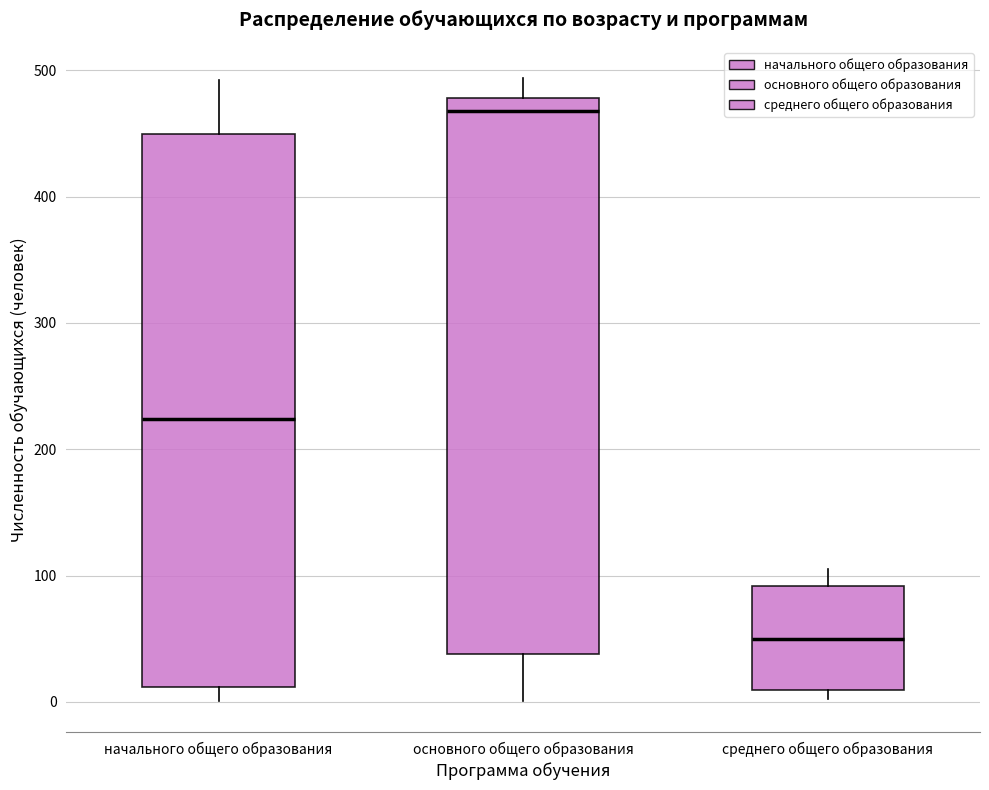

Reading left to right, read every box against the y-axis: the position of its median line, the range the box covers, and the ends of its whiskers. The values are not printed on the chart, so give them approximately, as read against the axis.

начального общего образования: median 220, box 10 to 450, whiskers 0 to 490
основного общего образования: median 470, box 40 to 480, whiskers 0 to 490
среднего общего образования: median 50, box 10 to 90, whiskers 0 to 110